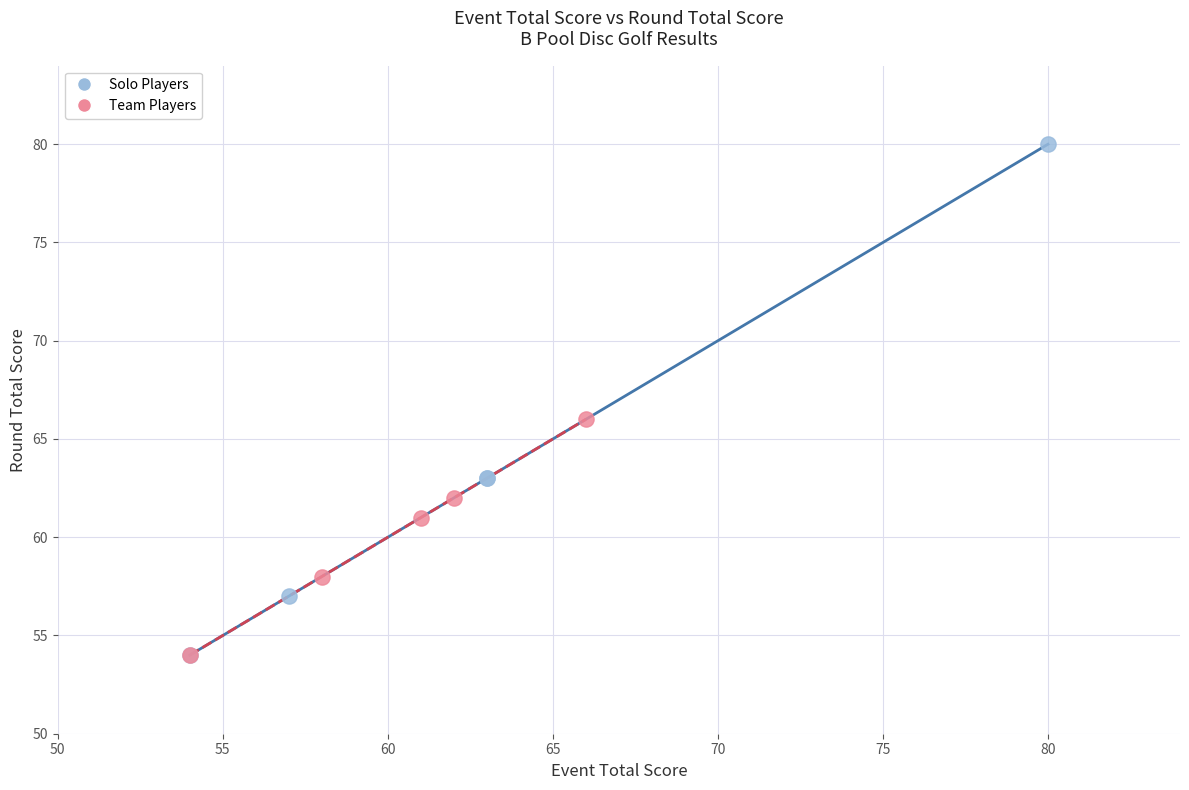

Which series reaches the maximum Y coordinate?

Solo Players